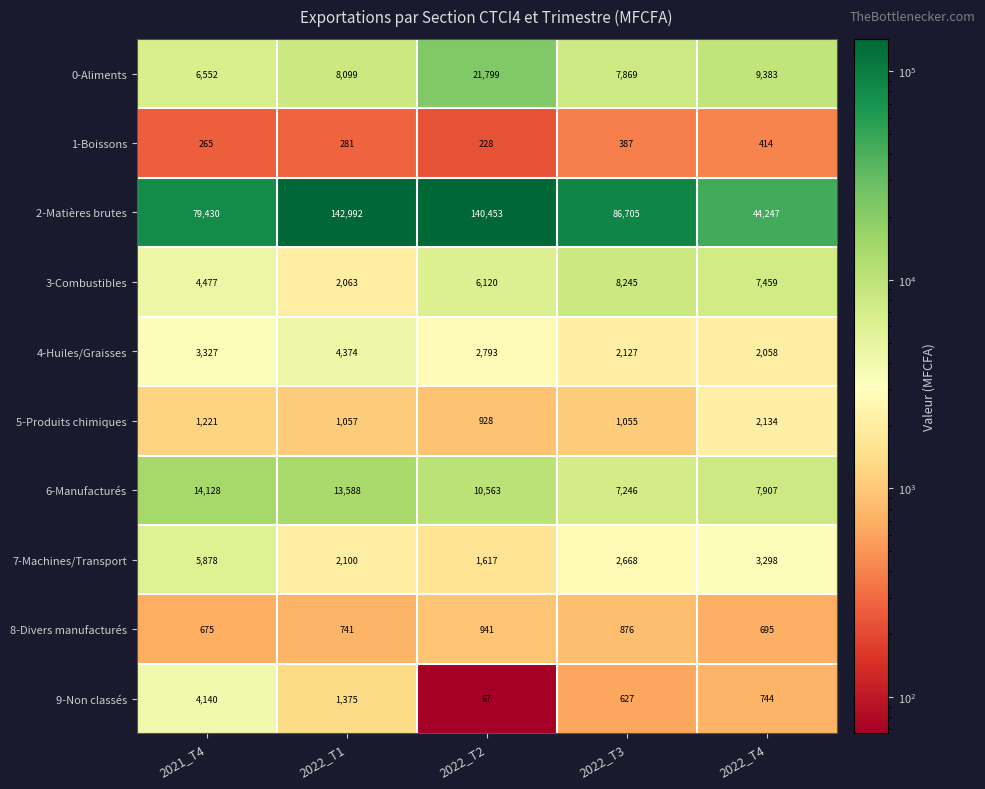

The value of 6-Manufacturés at 2022_T4 is 2899. True or false?

False